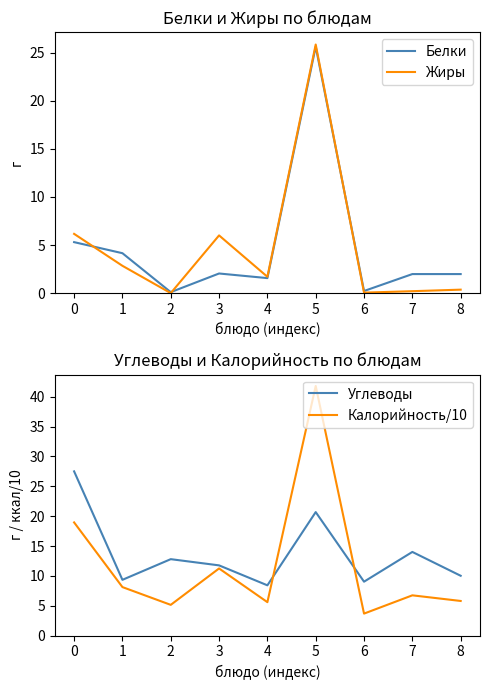

True or false: Калорийность/10 and Белки cross at least once.

False